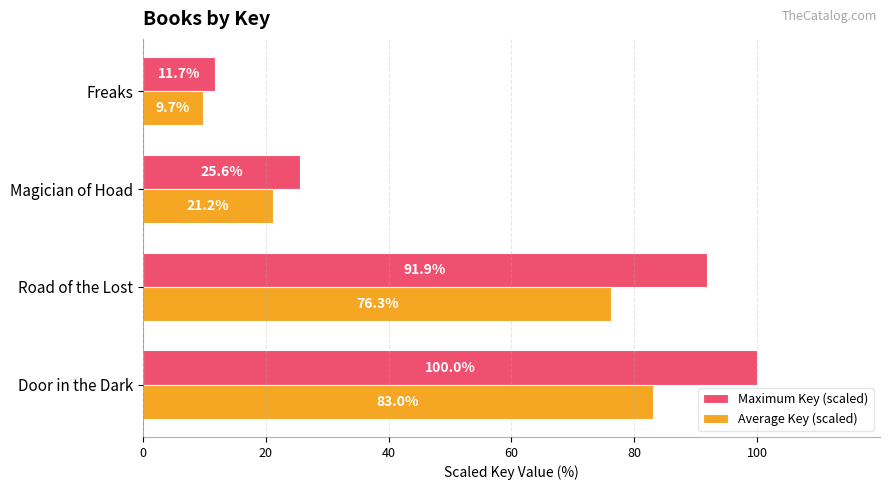

At Door in the Dark, list the series in order from largest to smallest.

Maximum Key (scaled), Average Key (scaled)